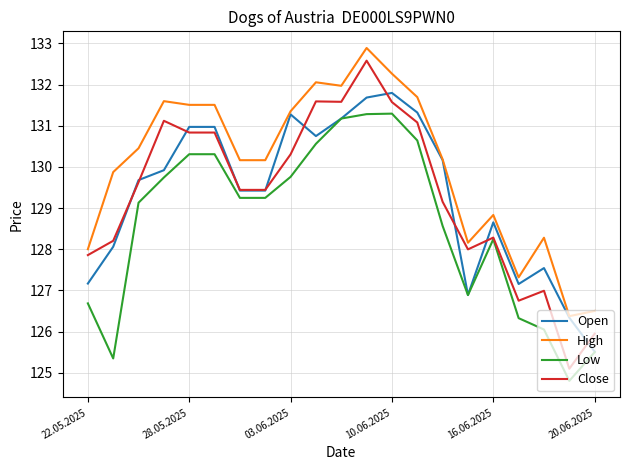

Does the chart display data point markers on the line(s)?

No